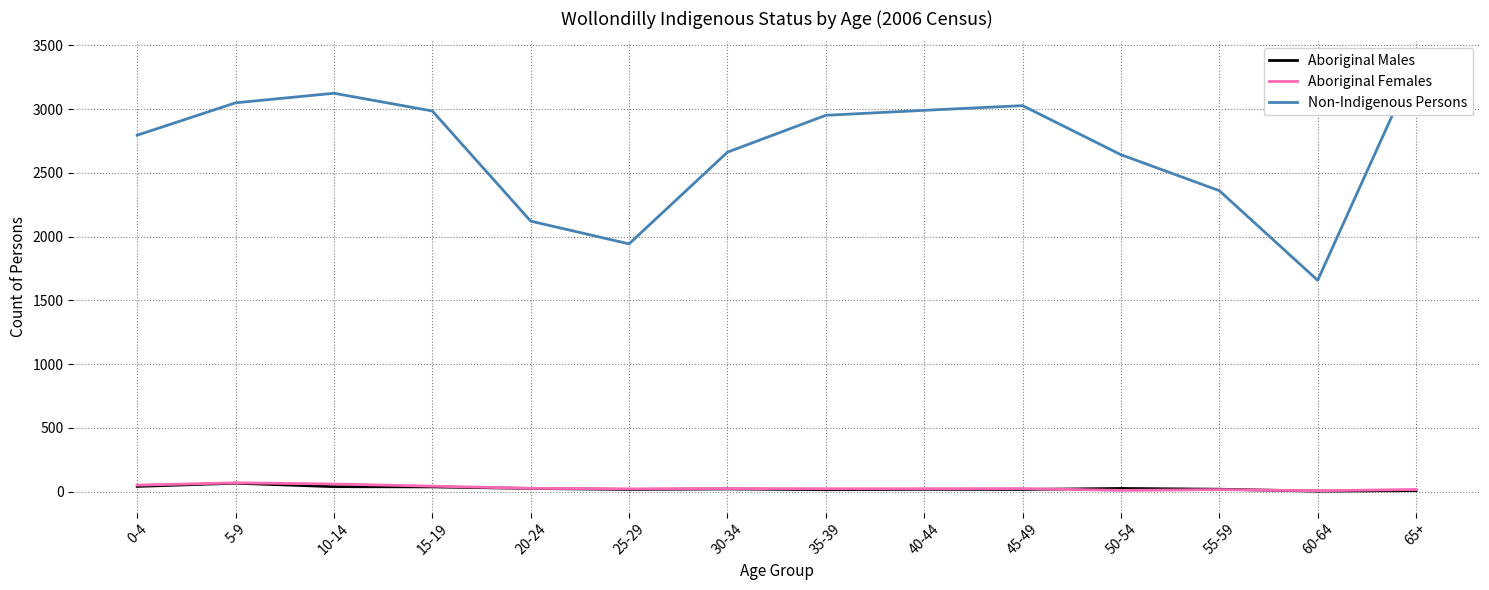

True or false: Non-Indigenous Persons has a value of 1115 at 5-9.

False